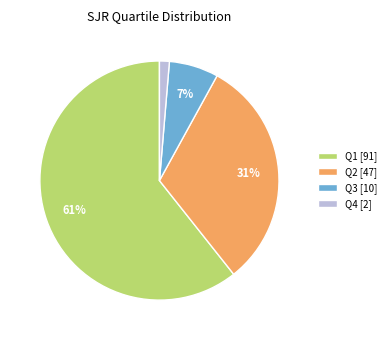

The Q4 [2] slice represents 1% of the pie. True or false?

True